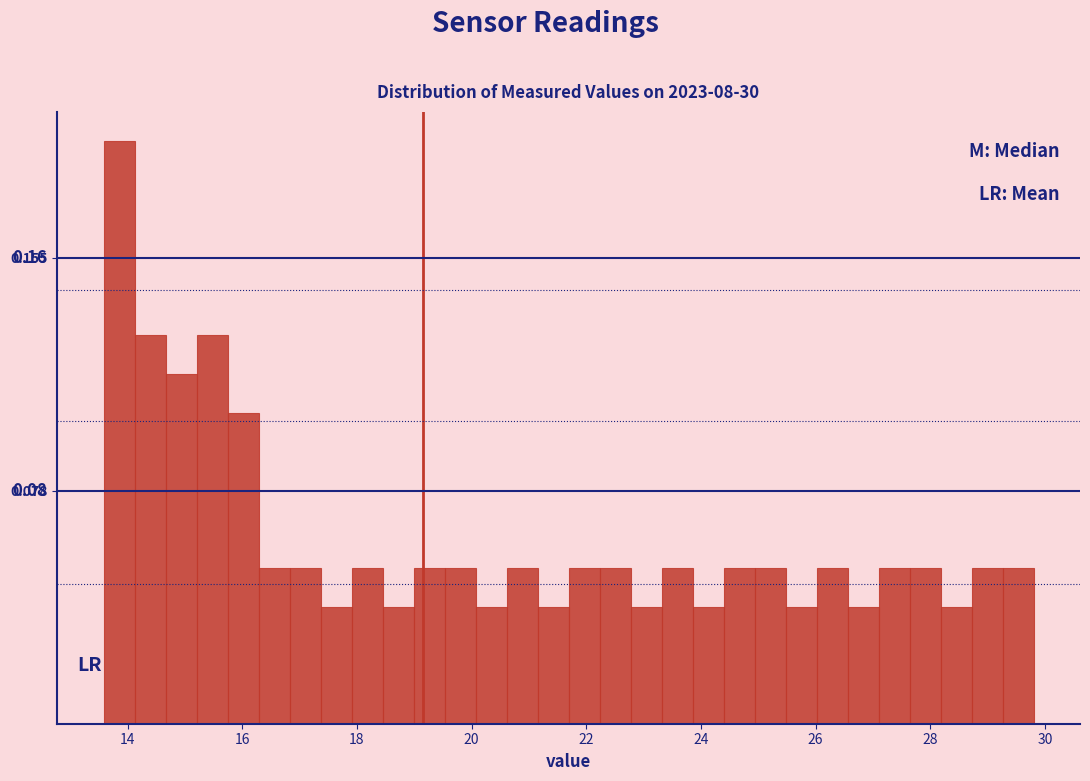

Read against the x-axis, roughly where is the centre of the tallest bar?

13.8